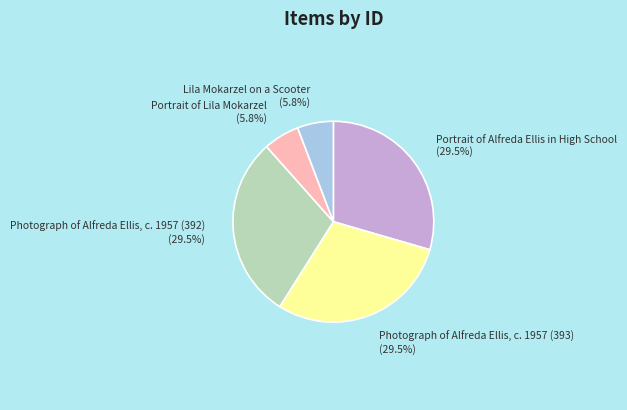

How much of the chart is everything except Lila Mokarzel on a Scooter?

94.2%